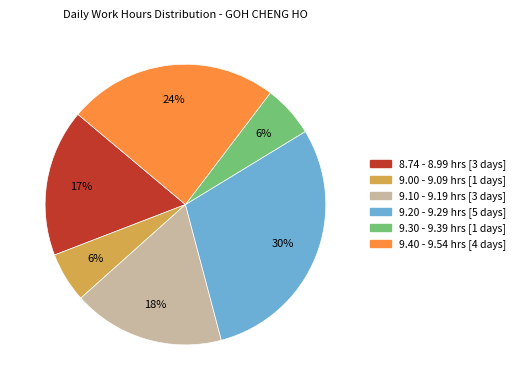

To the nearest percent, what is the difference between the largest and smallest slice percentages?

24%